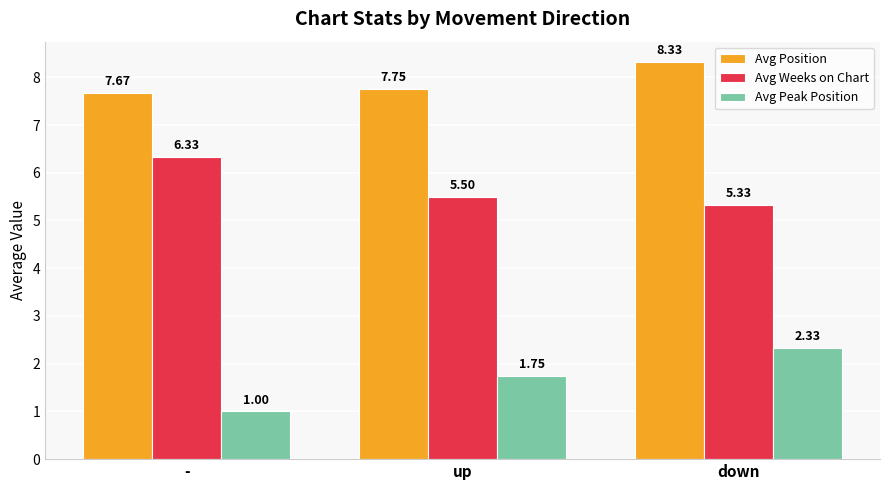

At which category is the sum across all series the highest?

down